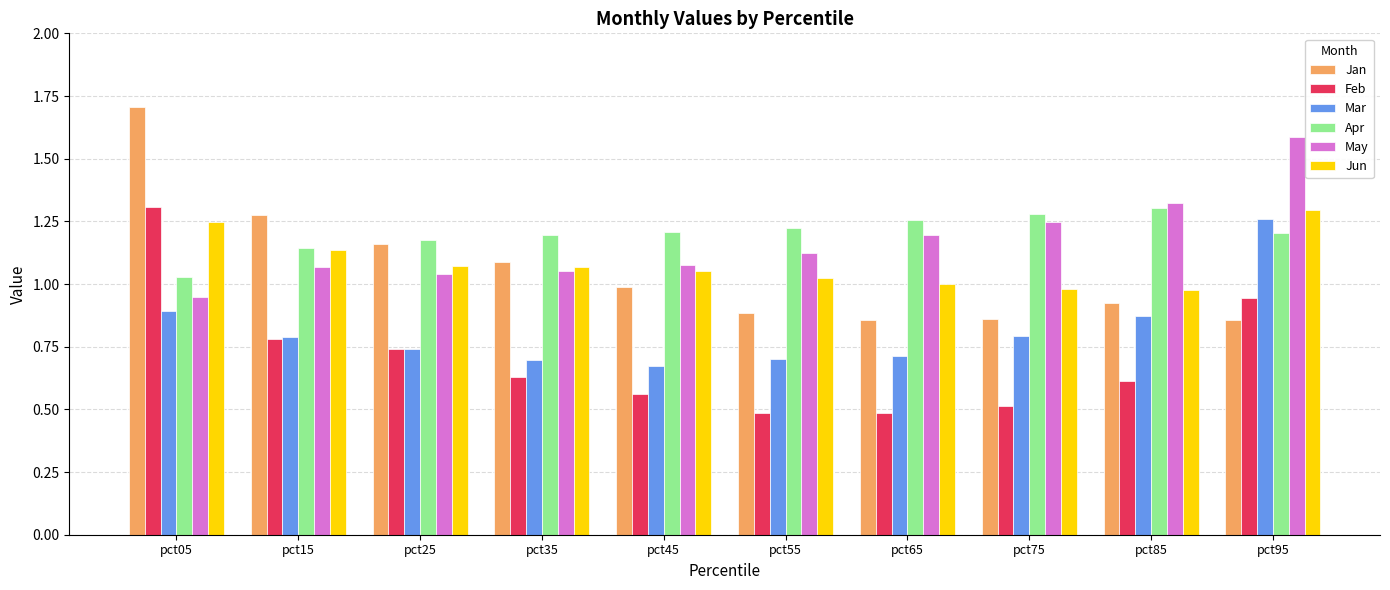

What is the difference between the second highest and minimum values in the Feb series?

0.5